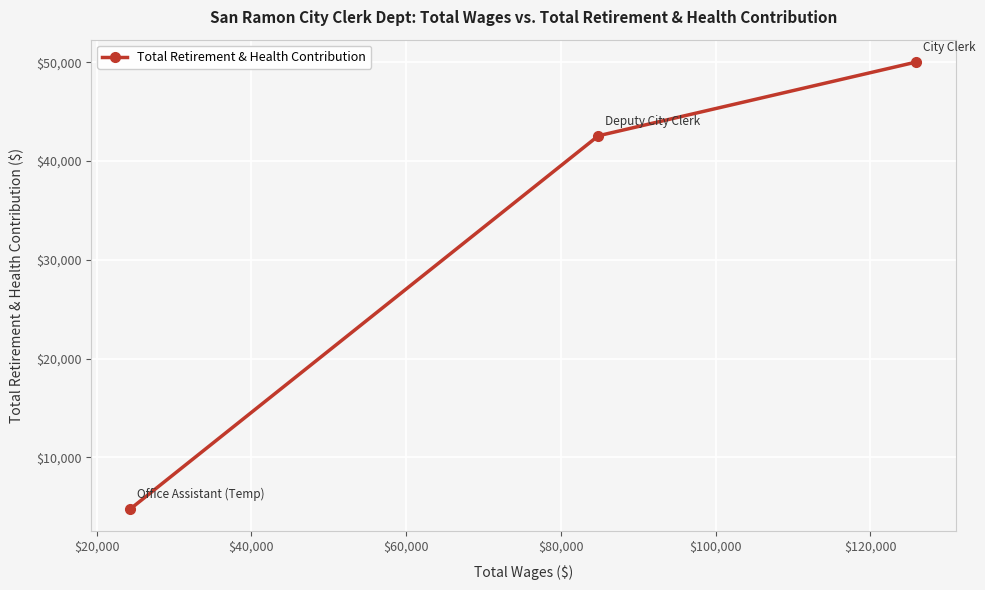

What is the average value?

32450